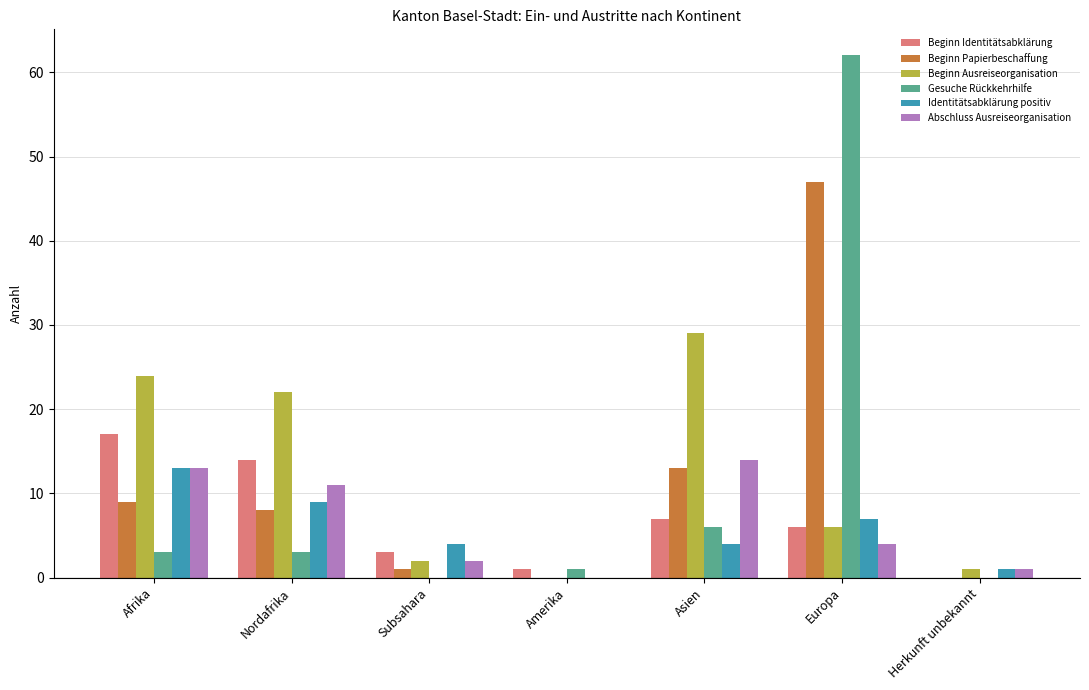

Reading left to right, transcribe all the data shown in this chart.

Beginn Identitätsabklärung: 17	14	3	1	7	6	0
Beginn Papierbeschaffung: 9	8	1	0	13	47	0
Beginn Ausreiseorganisation: 24	22	2	0	29	6	1
Gesuche Rückkehrhilfe: 3	3	0	1	6	62	0
Identitätsabklärung positiv: 13	9	4	0	4	7	1
Abschluss Ausreiseorganisation: 13	11	2	0	14	4	1